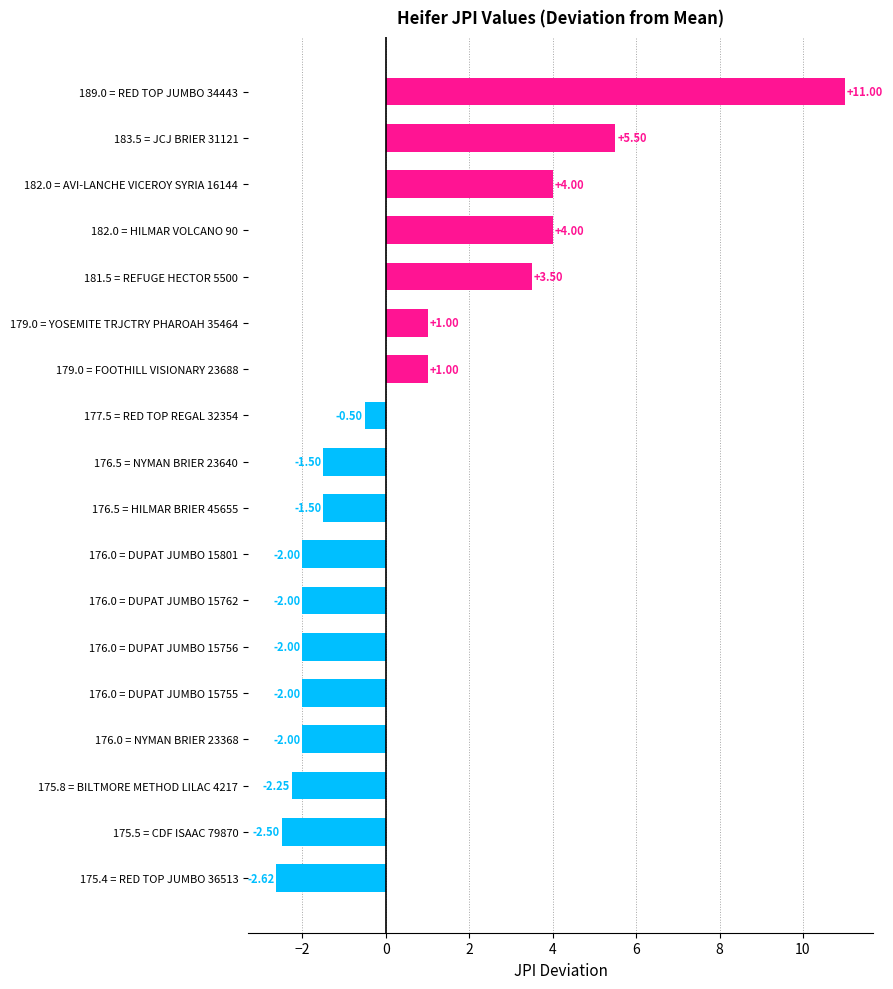

How many values are above zero?

7